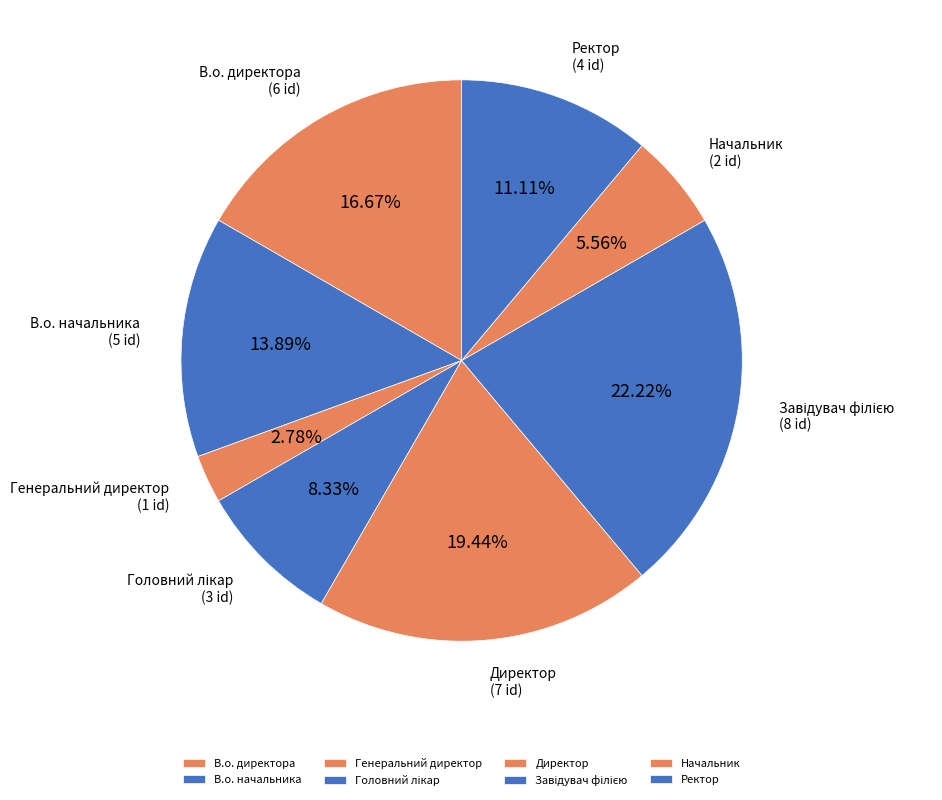

Is the sum of В.о. начальника and Ректор greater than half?

No